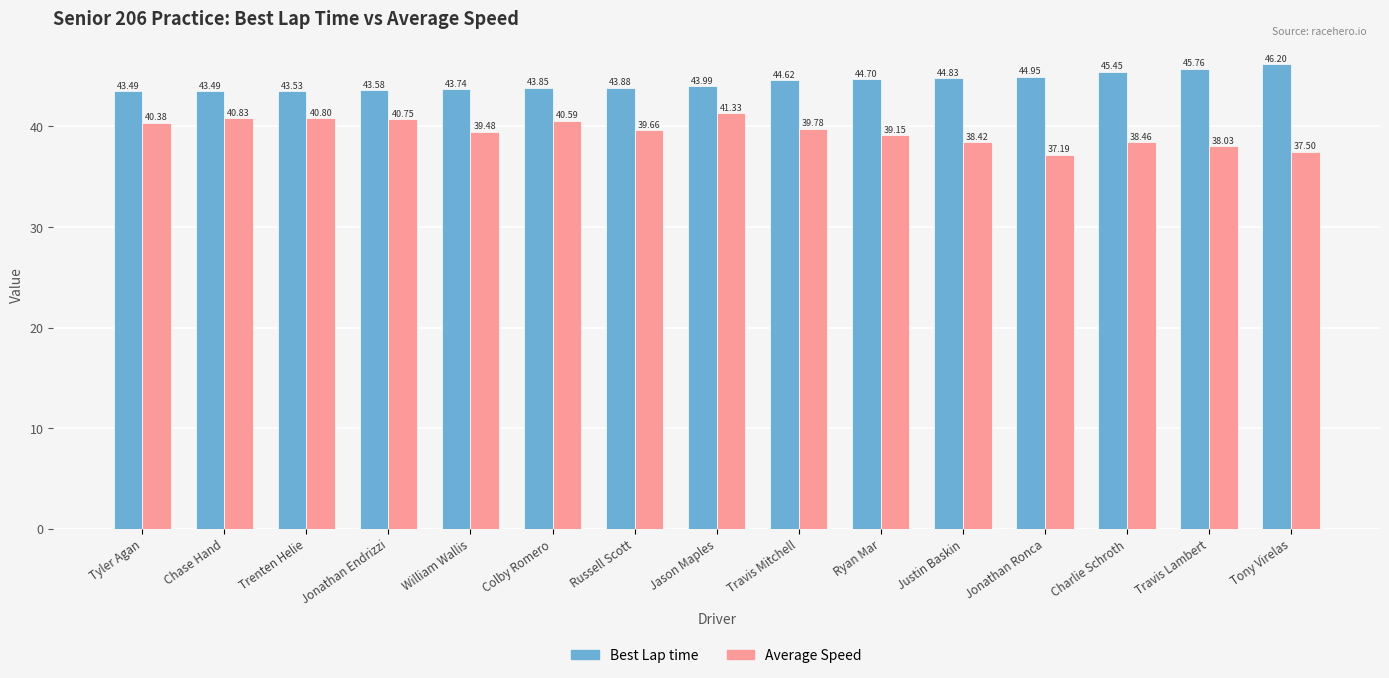

What is the difference between the Best Lap time values at Tony Virelas and Jonathan Endrizzi?

2.6